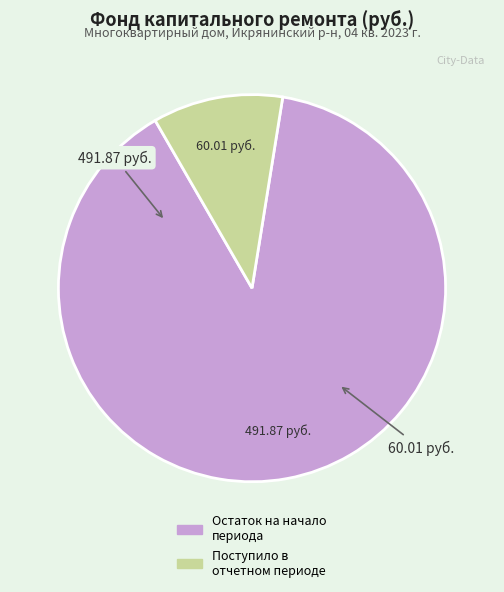

Does any single category account for the majority?

Yes